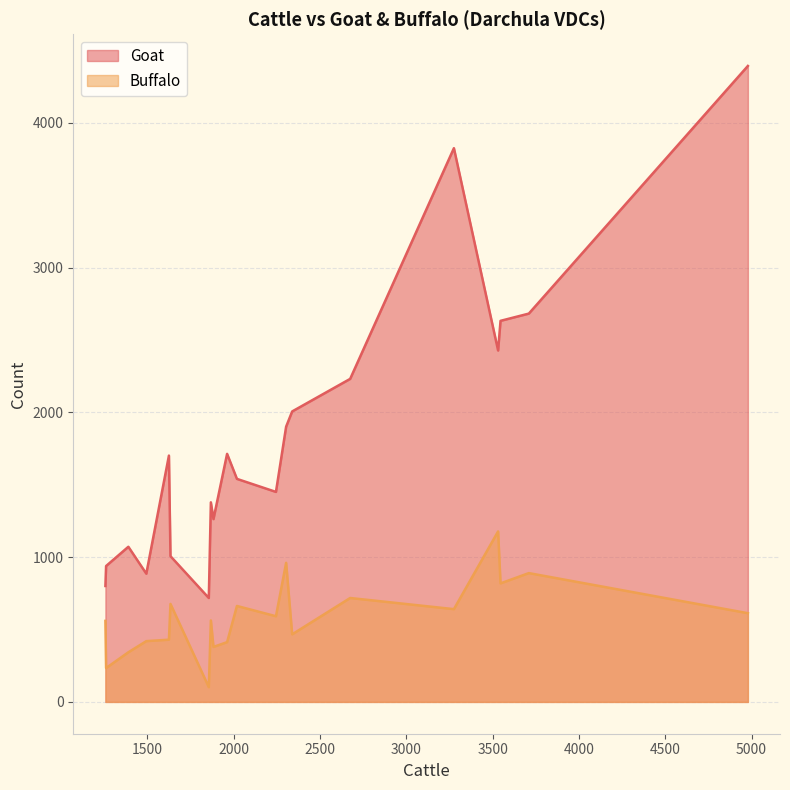

True or false: Goat and Buffalo cross at least once.

False